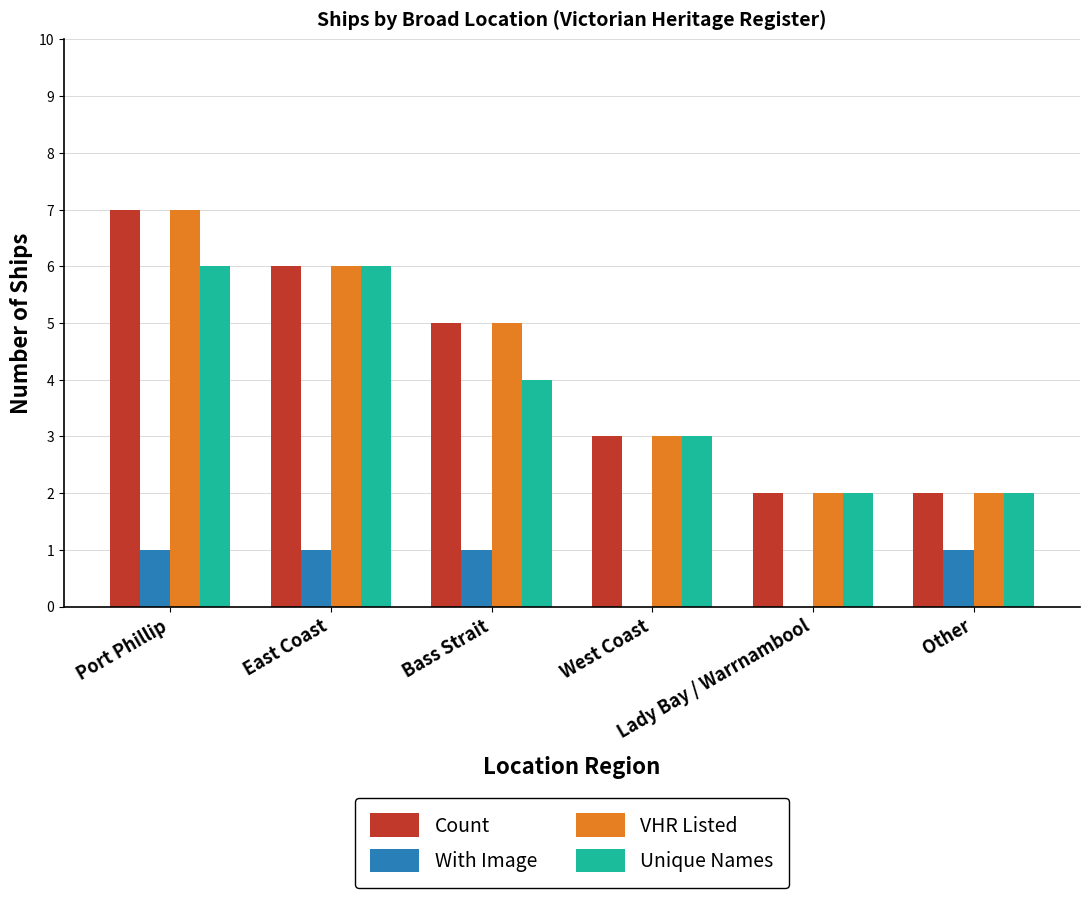

Reading left to right, extract all data points from this chart.

Count: 7	6	5	3	2	2
With Image: 1	1	1	0	0	1
VHR Listed: 7	6	5	3	2	2
Unique Names: 6	6	4	3	2	2